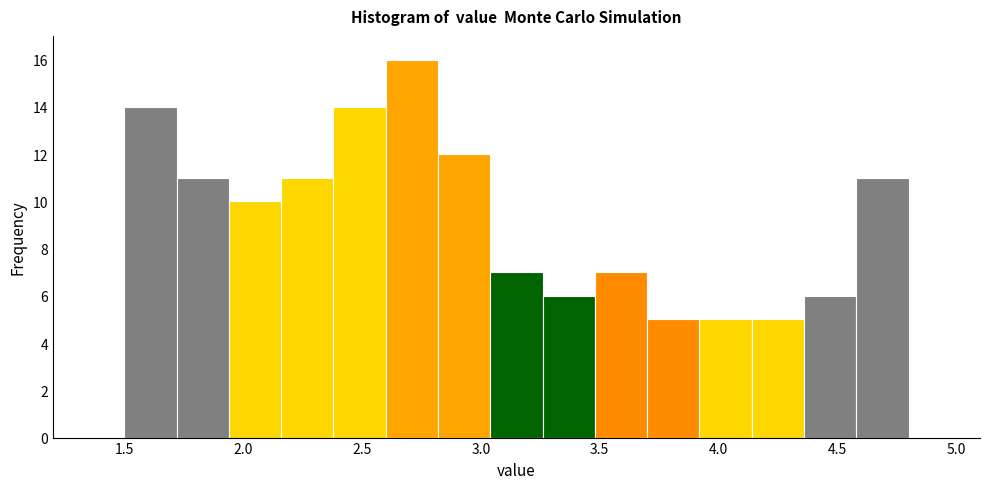

Reading left to right, transcribe this chart: for each bar, give the range it covers on the x-axis and its height. Neither the bar edges nor the heights are printed on the chart, so give them approximately, as read against the axes.

1.50 to 1.72: 14
1.72 to 1.94: 11
1.94 to 2.16: 10
2.16 to 2.38: 11
2.38 to 2.60: 14
2.60 to 2.82: 16
2.82 to 3.04: 12
3.04 to 3.26: 7
3.26 to 3.48: 6
3.48 to 3.70: 7
3.70 to 3.92: 5
3.92 to 4.14: 5
4.14 to 4.36: 5
4.36 to 4.58: 6
4.58 to 4.80: 11